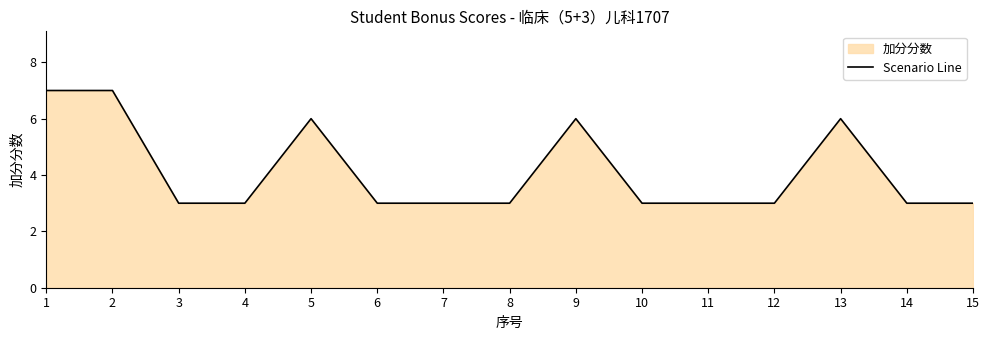

What is the sum of the values at 11 and 10?

6